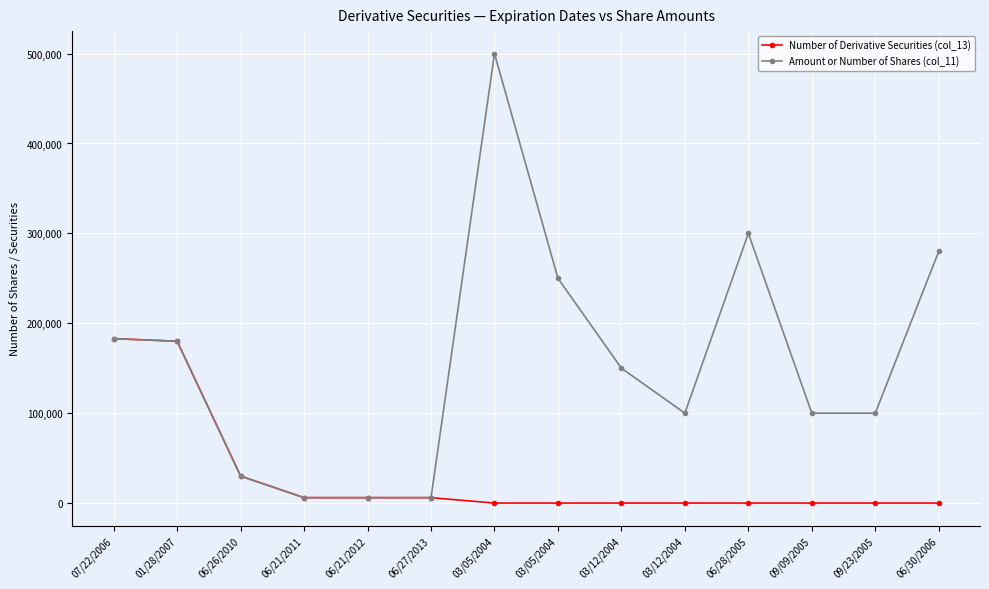

Count the number of data series in this chart.

2